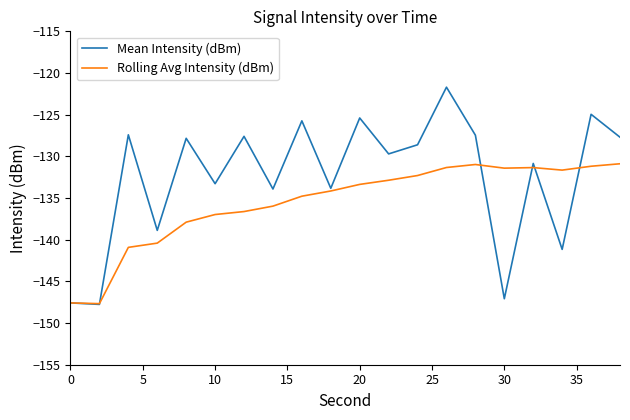

Rank the series by their maximum value, from highest to lowest.

Mean Intensity (dBm), Rolling Avg Intensity (dBm)